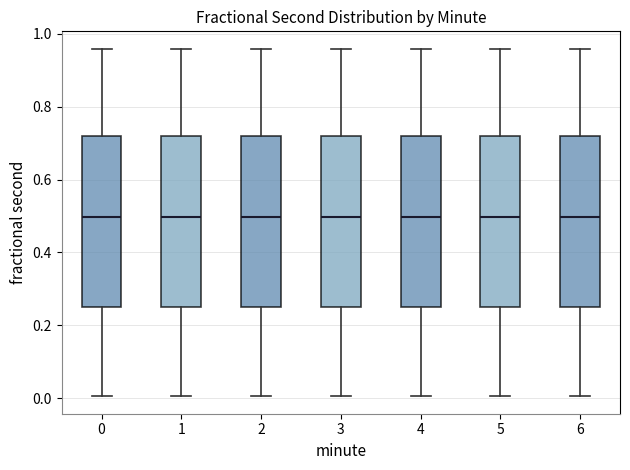

Reading left to right, read every box against the y-axis: the position of its median line, the range the box covers, and the ends of its whiskers. The values are not printed on the chart, so give them approximately, as read against the axis.

0: median 0.50, box 0.26 to 0.72, whiskers 0.00 to 0.96
1: median 0.50, box 0.26 to 0.72, whiskers 0.00 to 0.96
2: median 0.50, box 0.26 to 0.72, whiskers 0.00 to 0.96
3: median 0.50, box 0.26 to 0.72, whiskers 0.00 to 0.96
4: median 0.50, box 0.26 to 0.72, whiskers 0.00 to 0.96
5: median 0.50, box 0.26 to 0.72, whiskers 0.00 to 0.96
6: median 0.50, box 0.26 to 0.72, whiskers 0.00 to 0.96